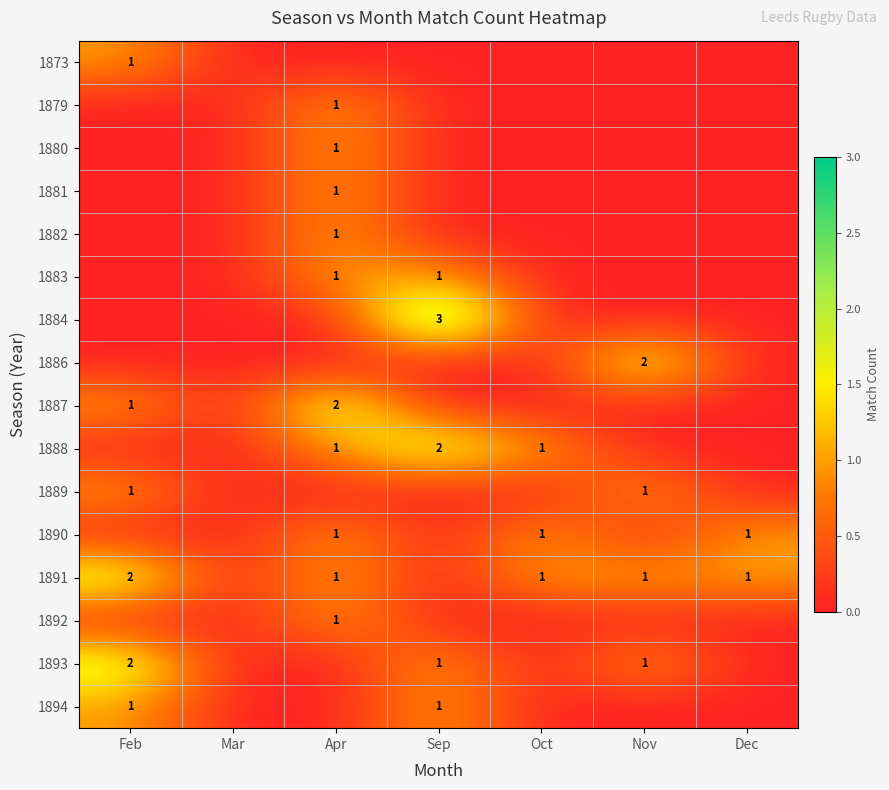

Is it true that 1886 equals 2 at Nov?

True